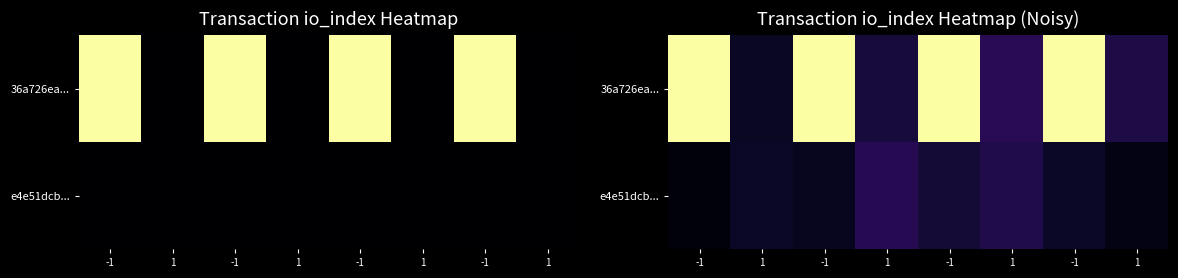

How many data points does each series have?

8